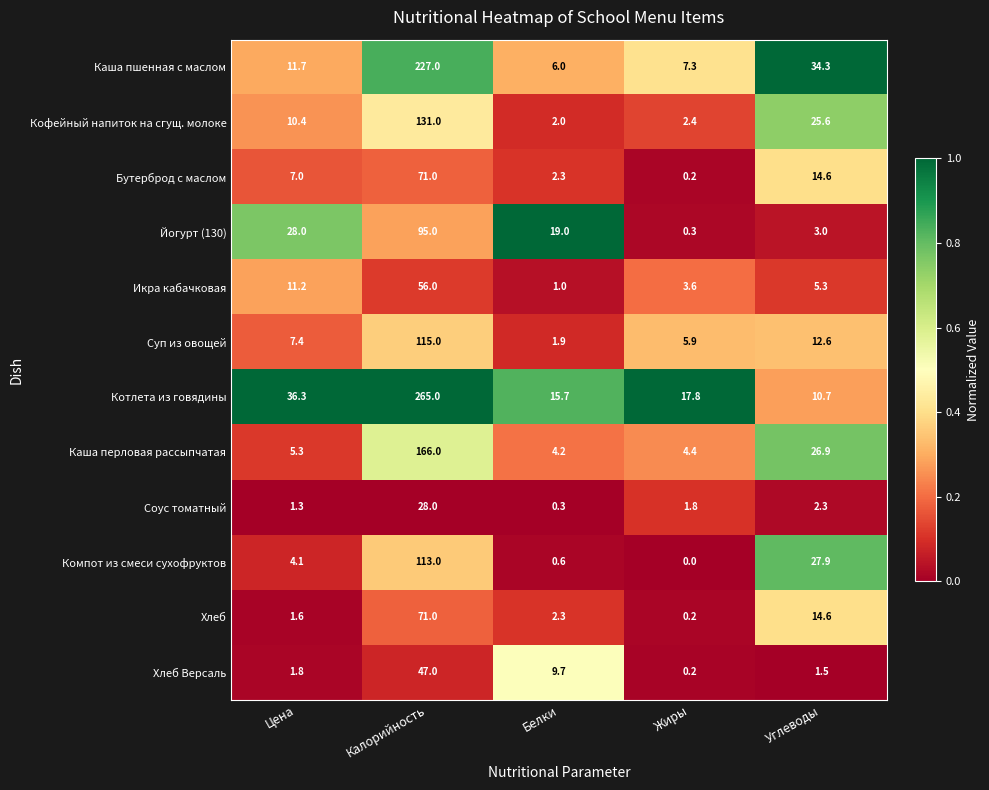

Which series has the largest range (max minus min)?

Котлета из говядины